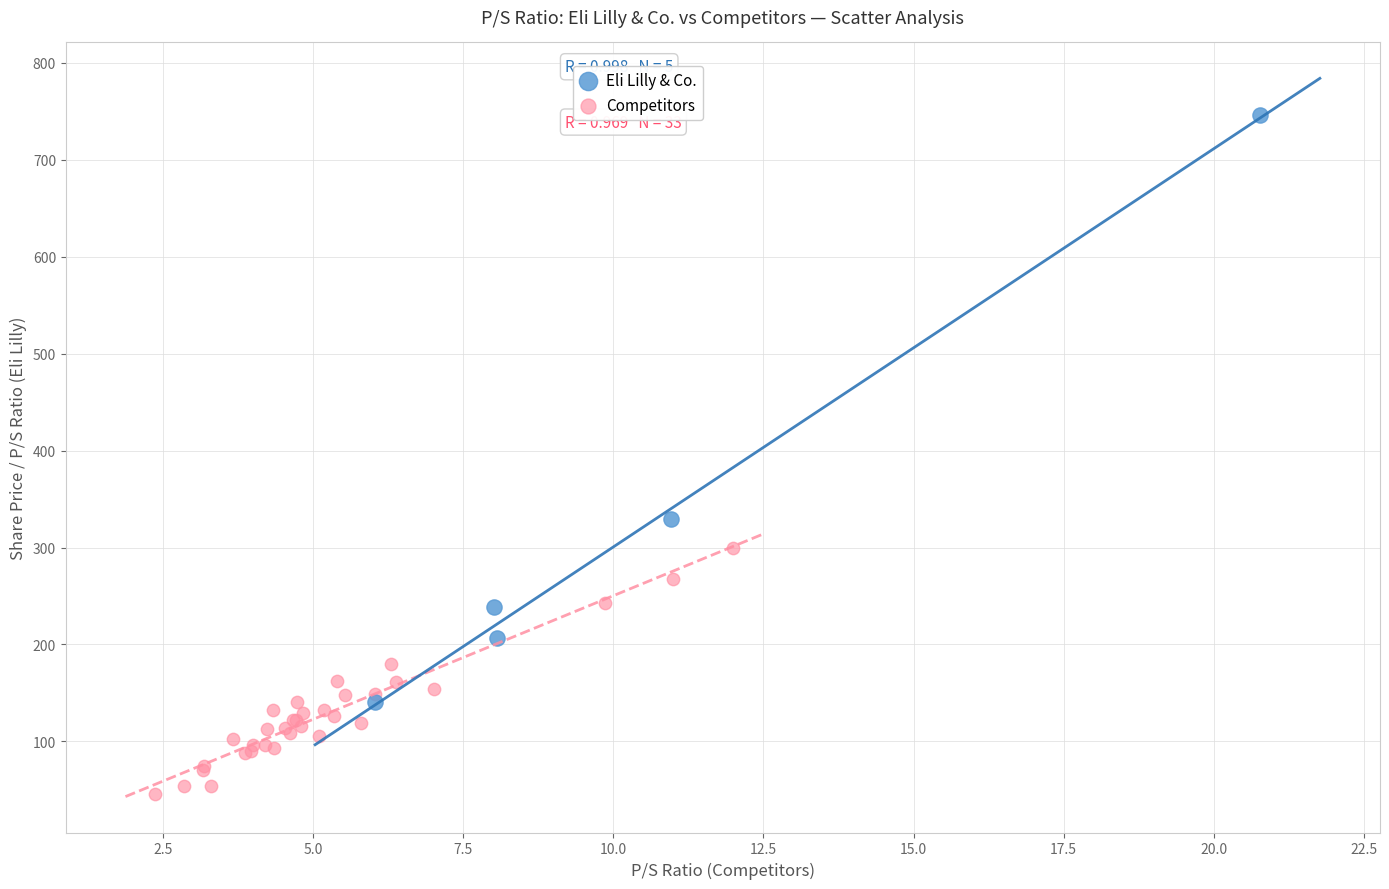

Which series reaches the maximum Y coordinate?

Eli Lilly & Co.